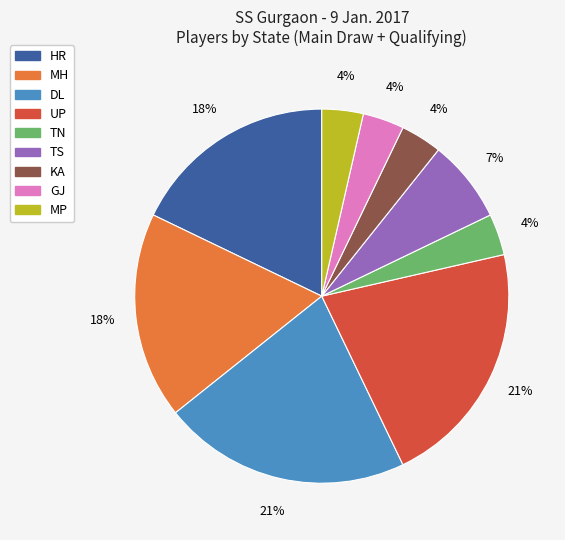

The GJ slice represents 11% of the pie. True or false?

False